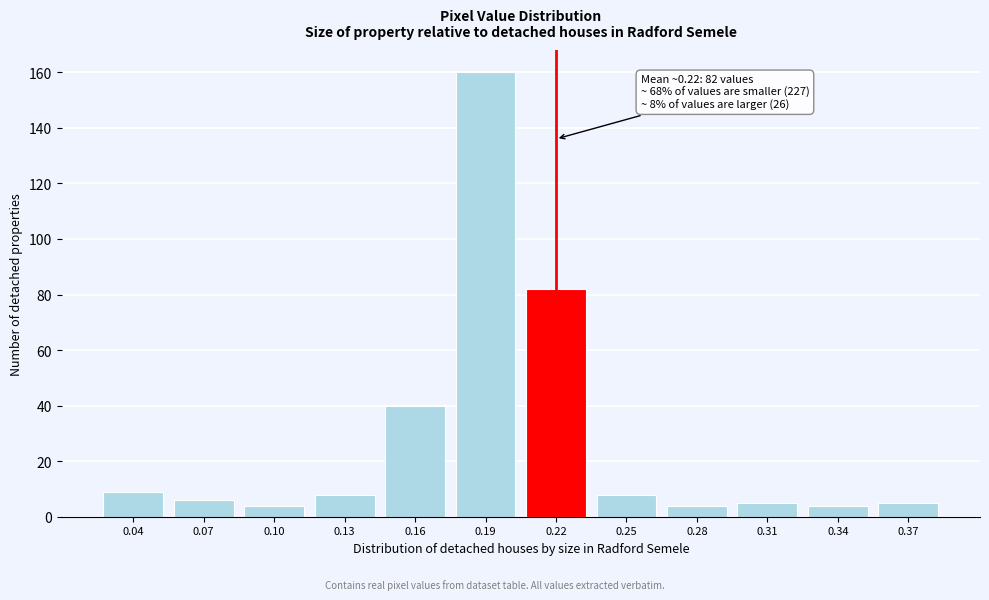

Reading right to left, transcribe all the data shown in this chart.

5	4	5	4	8	82	160	40	8	4	6	9